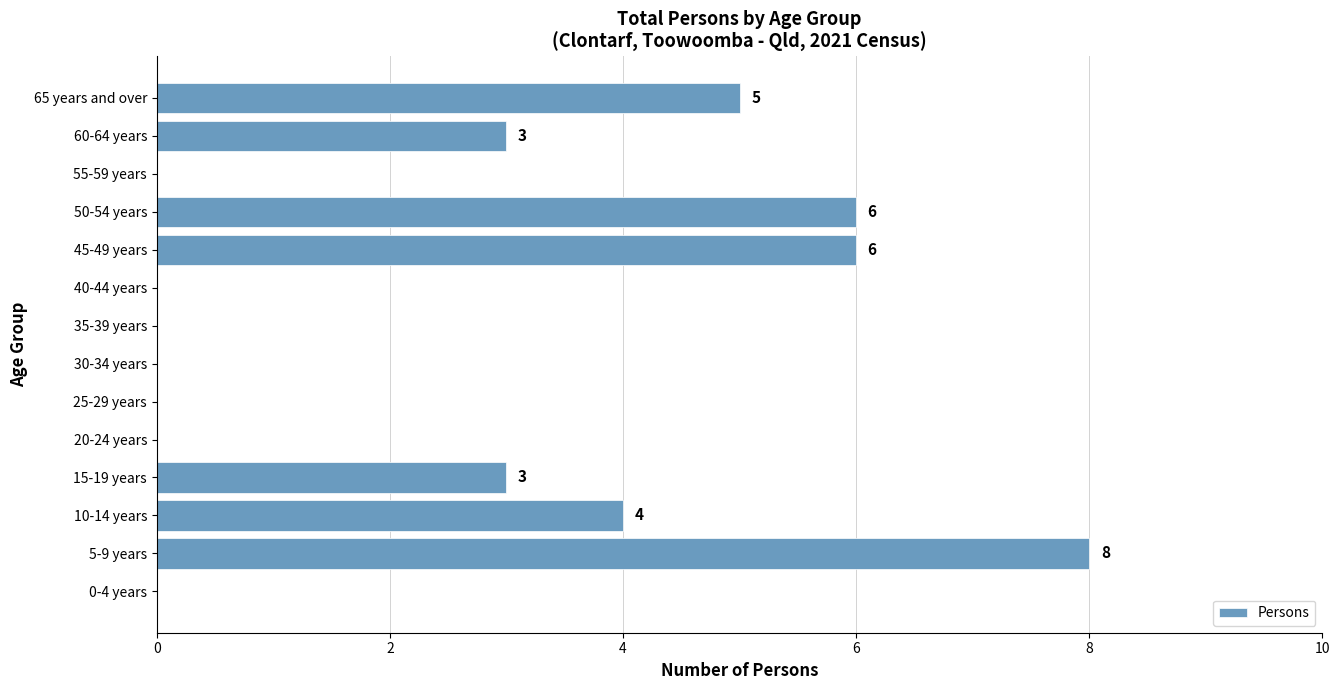

True or false: the data shows 0 at 35-39 years.

True